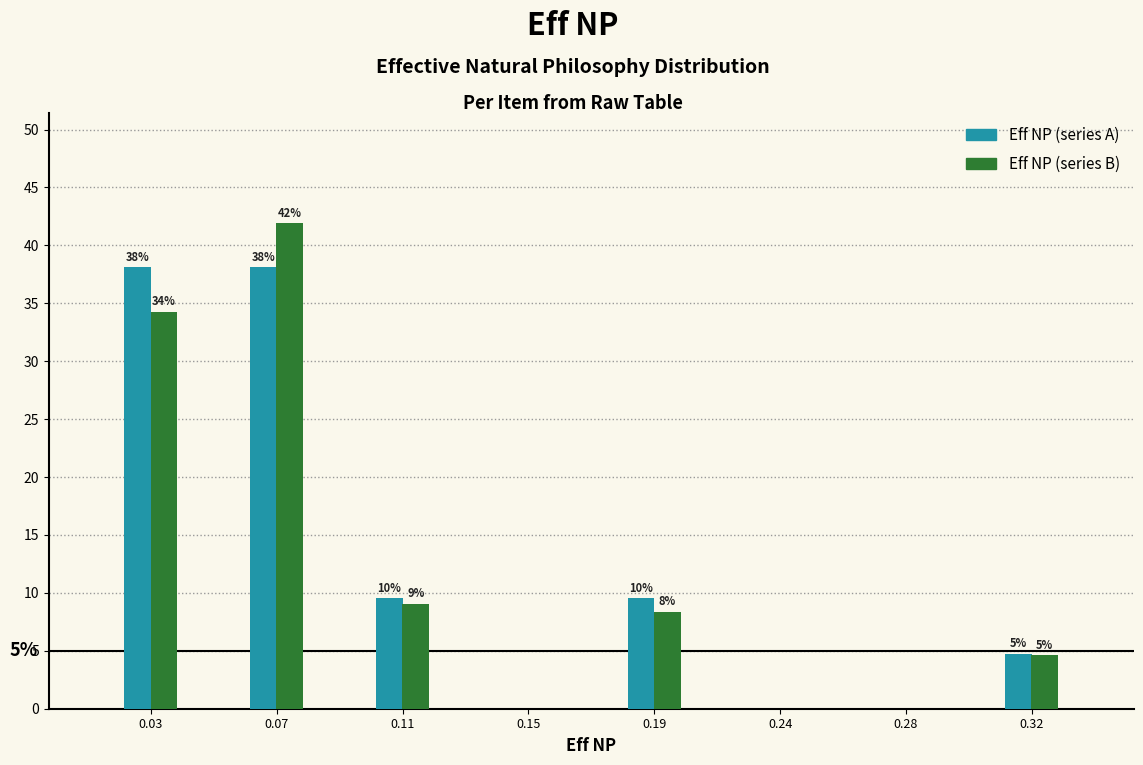

How many groups of bars are there?

8